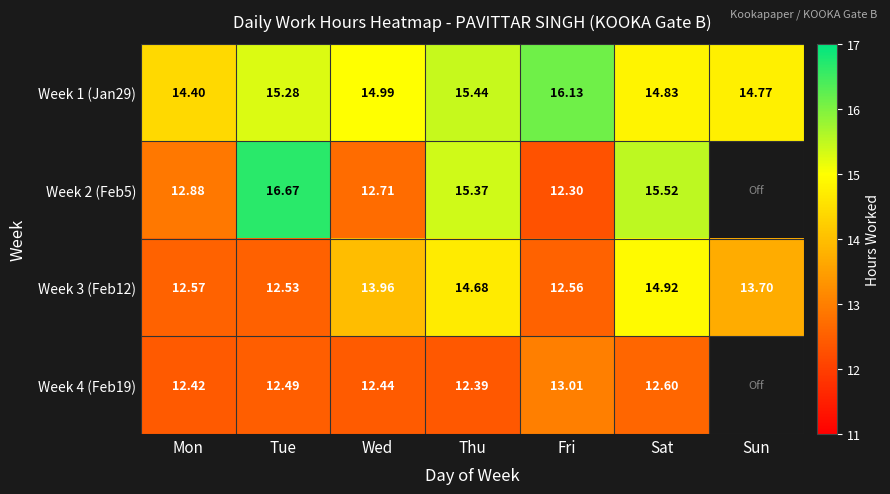

Where is Week 3 (Feb12) nearest to the value 13?

Mon